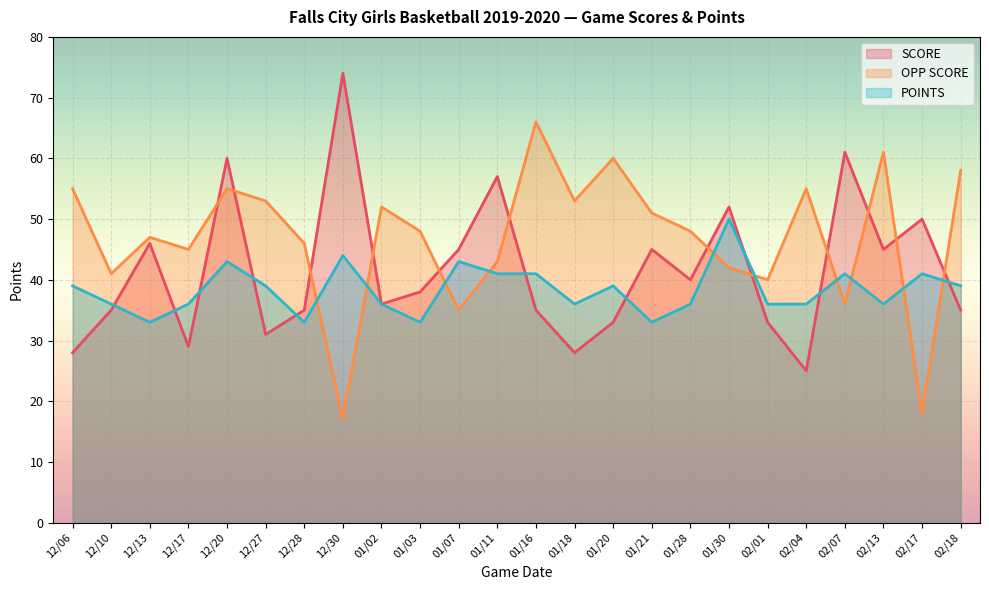

Which series has the widest spread of values?

SCORE